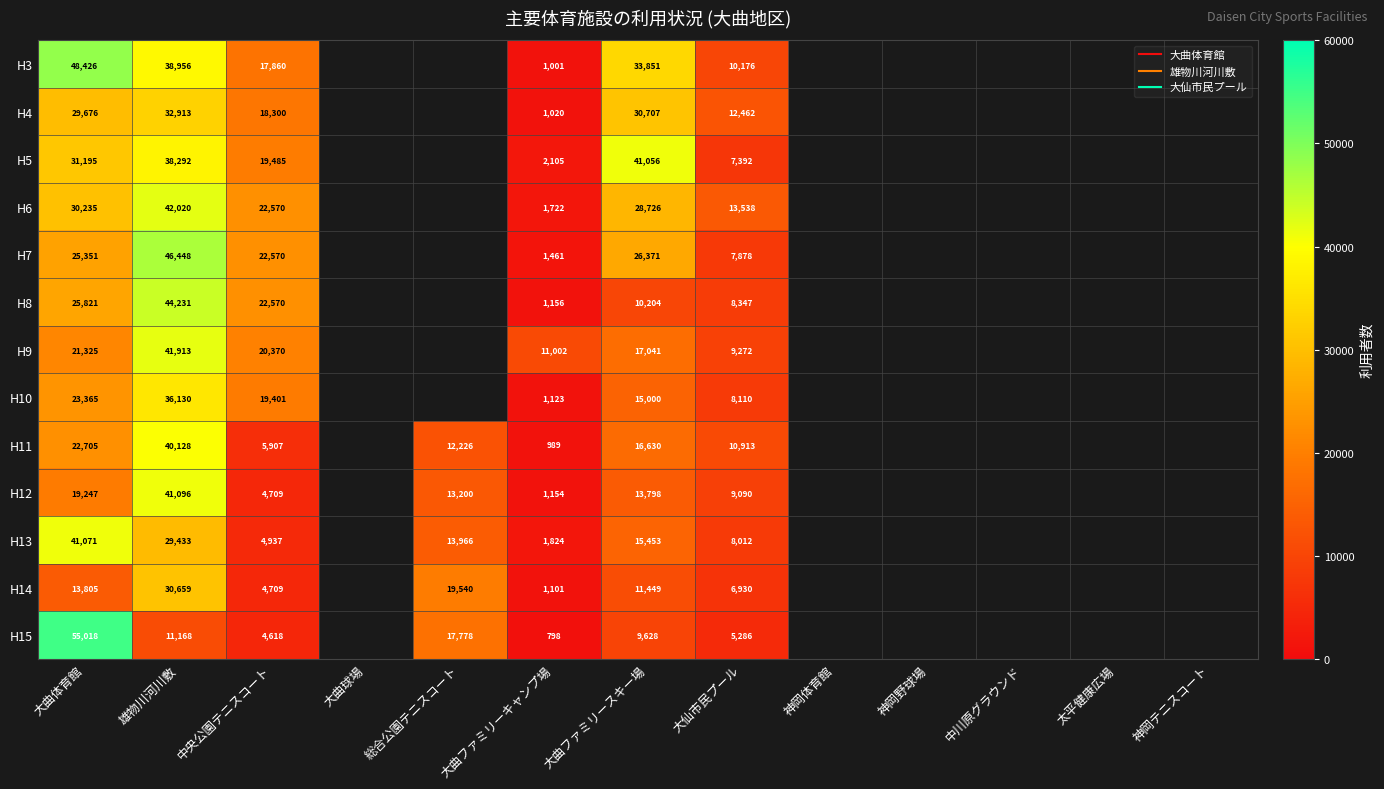

Where is H10 nearest to the value 18626?

中央公園テニスコート